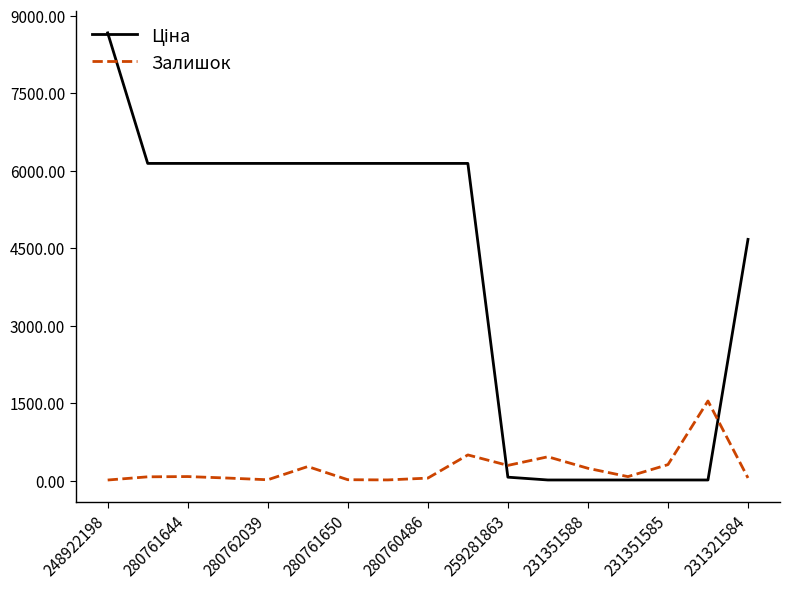

What is the maximum value shown in the chart?

8669.7